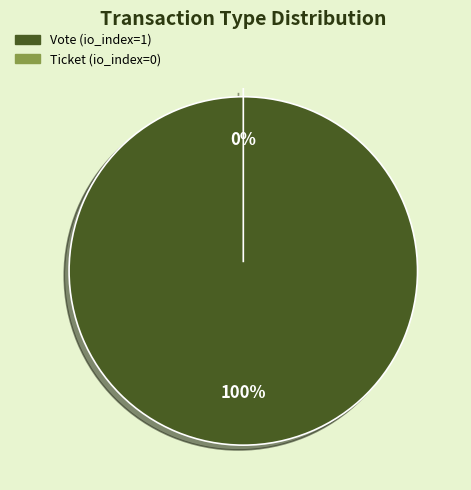

To the nearest percent, what is the difference between the Vote (io_index=1) and Ticket (io_index=0) slice percentages?

100%